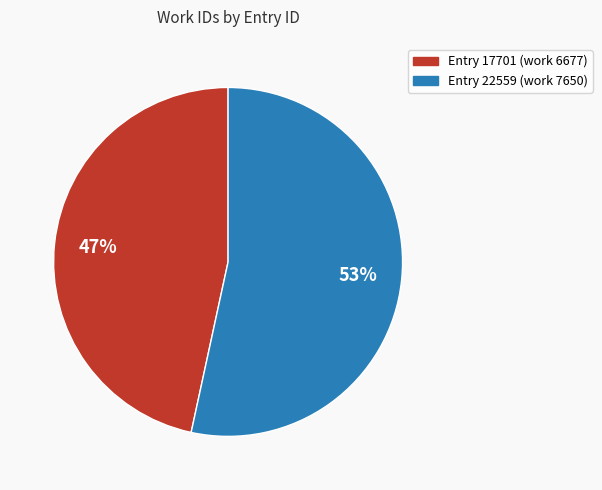

Is there any slice that represents more than half of the pie?

Yes